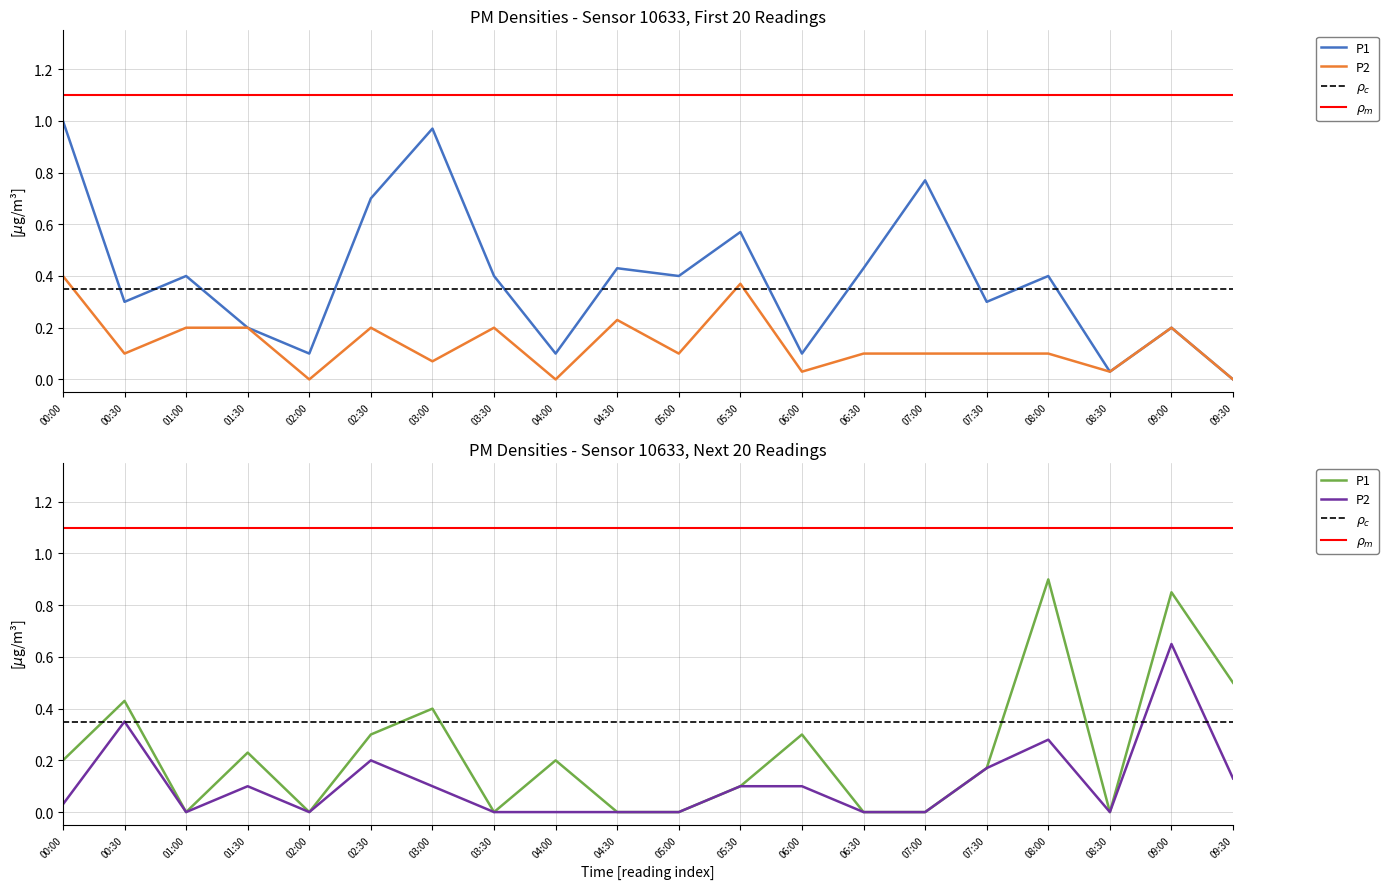

True or false: P2 and P1 cross at least once.

False